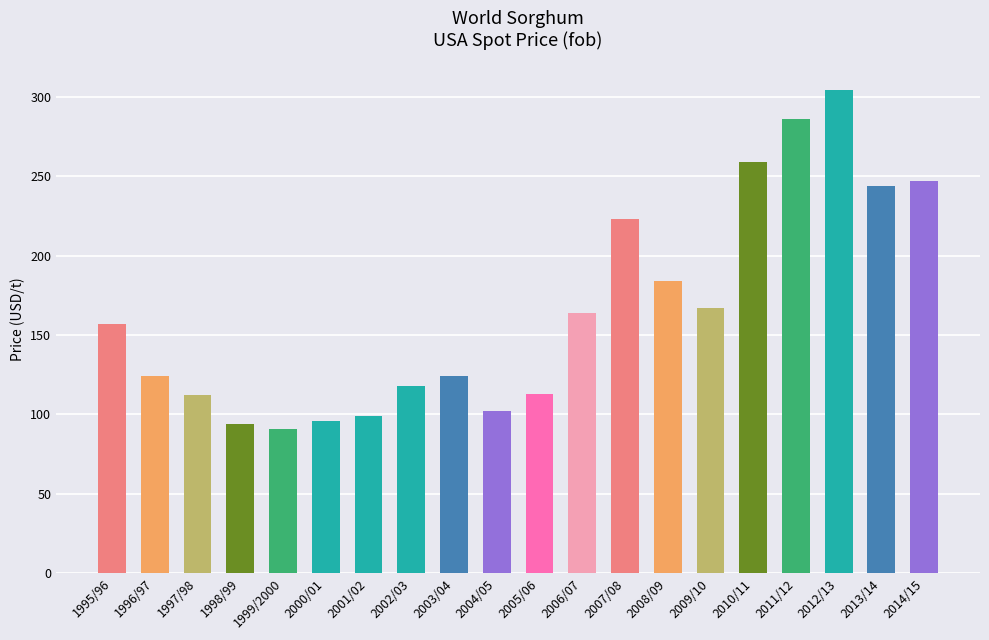

What is the label of the 3rd bar from the left?

1997/98